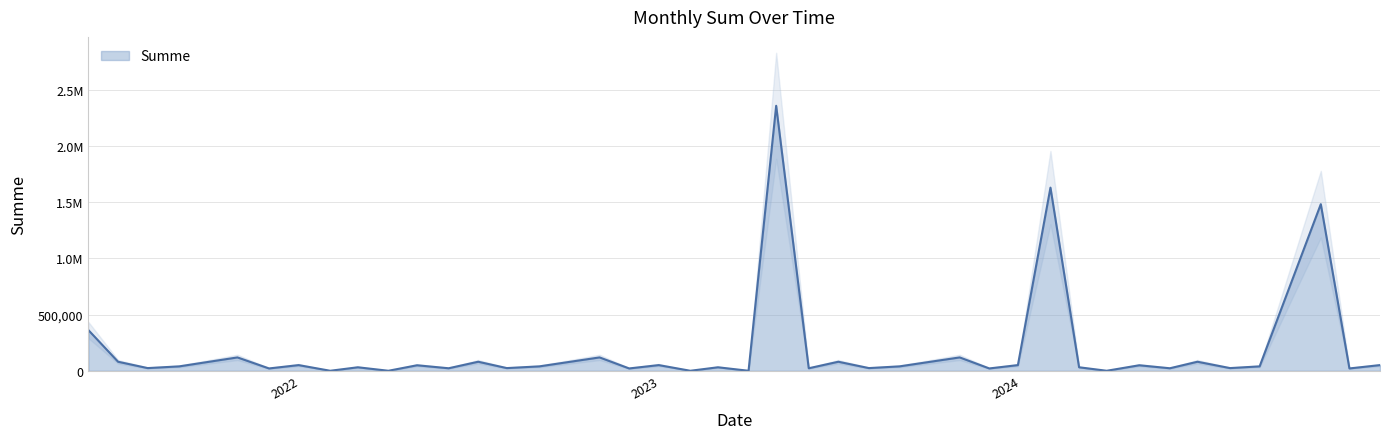

How many values exceed 39120?

17